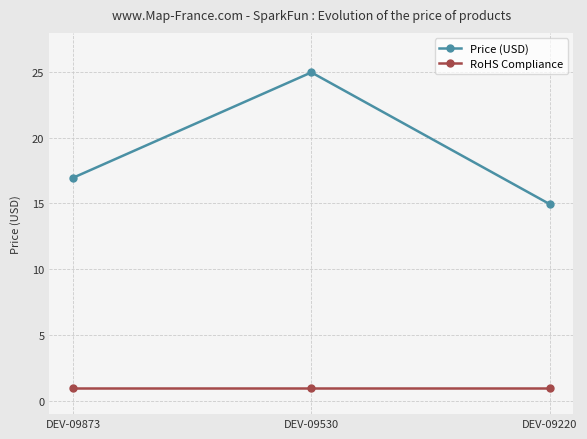

What are all the series names shown in the legend?

Price (USD), RoHS Compliance